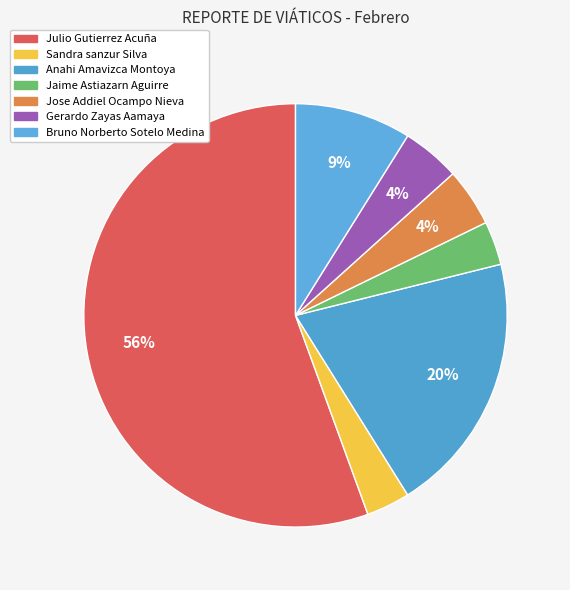

How many segments does this pie chart have?

7